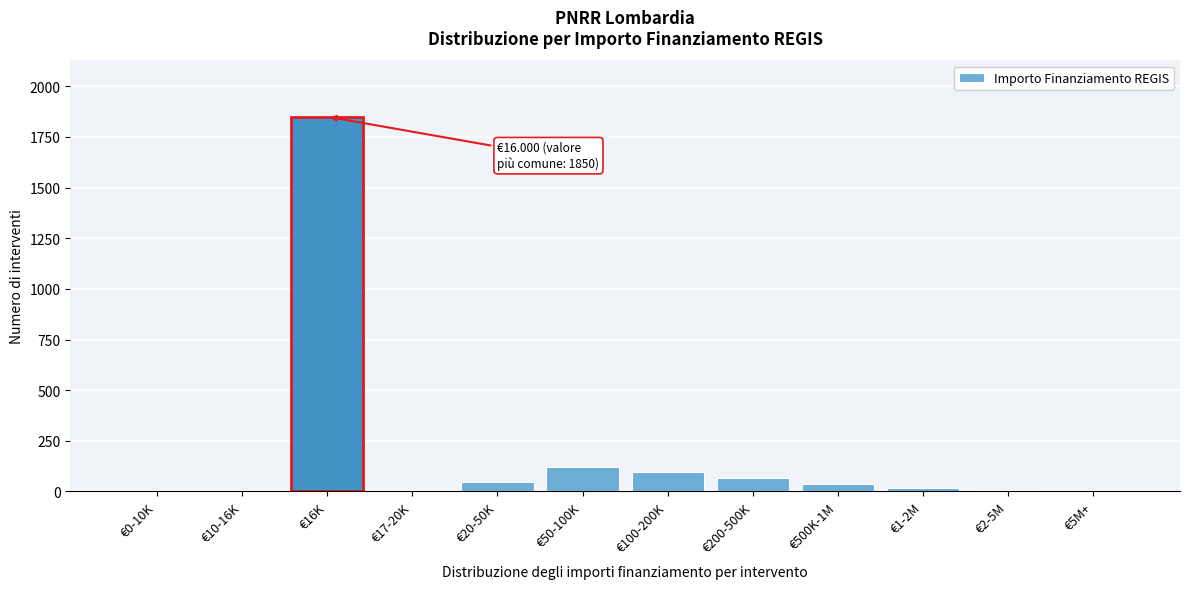

Which has a higher value, €0-10K or €16K?

€16K